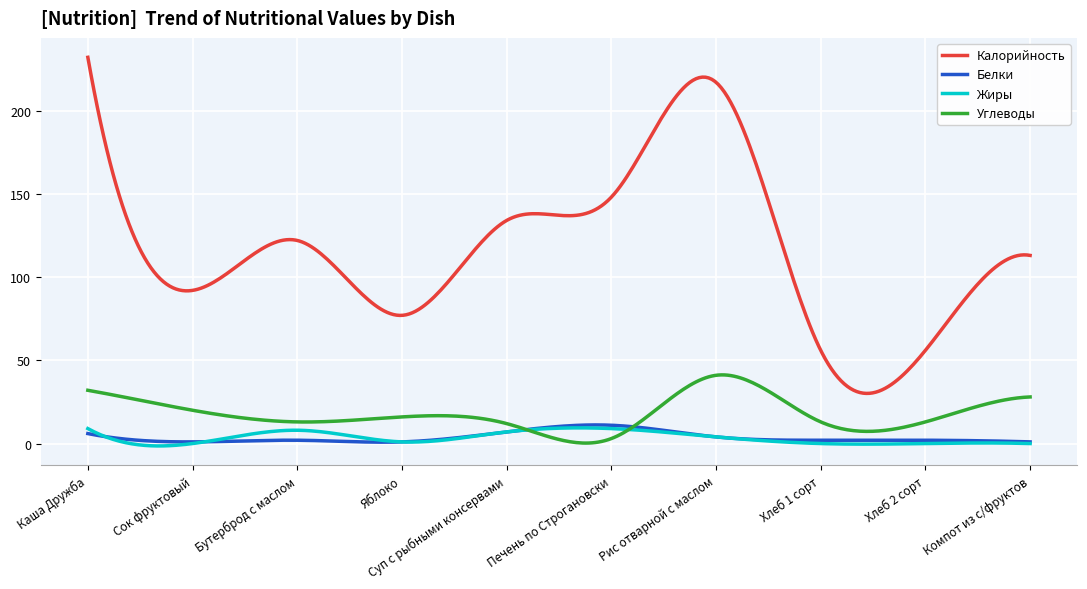

Which series has the widest spread of values?

Калорийность